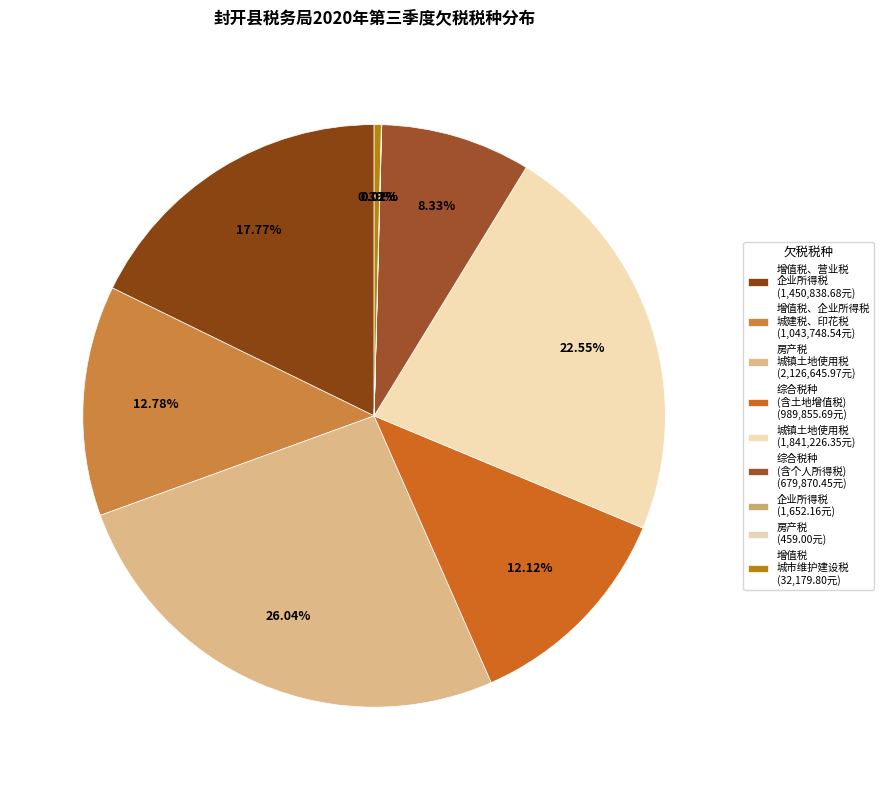

How many segments does this pie chart have?

9